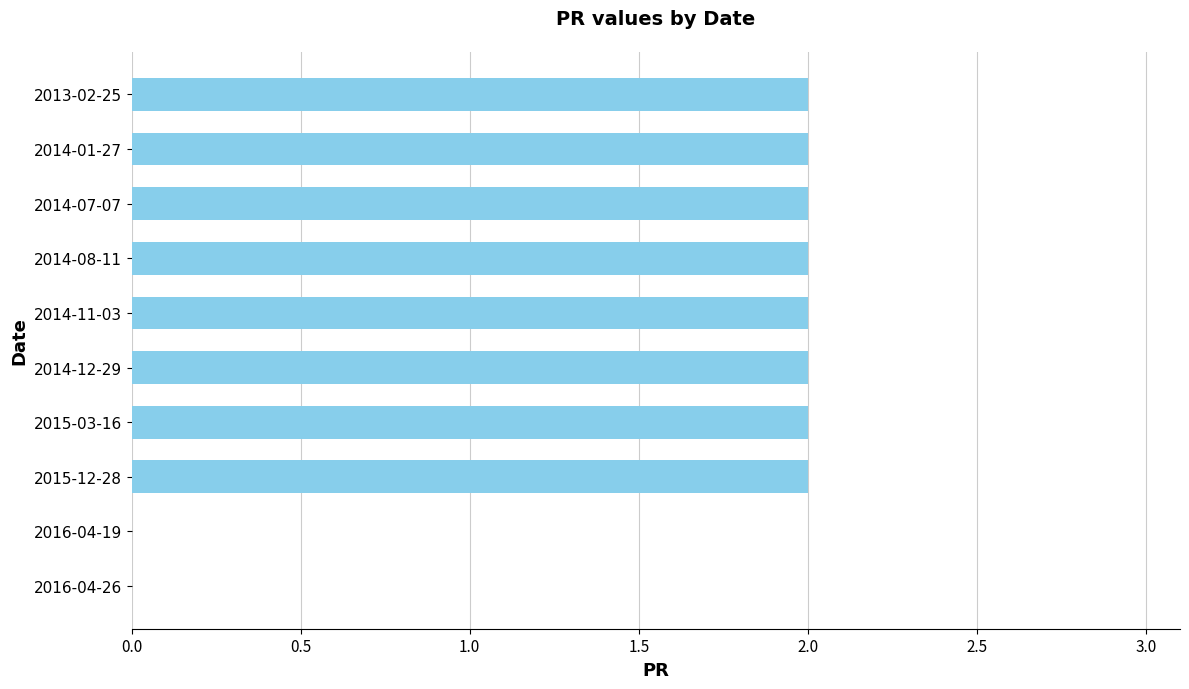

True or false: the data shows 2 at 2014-01-27.

True